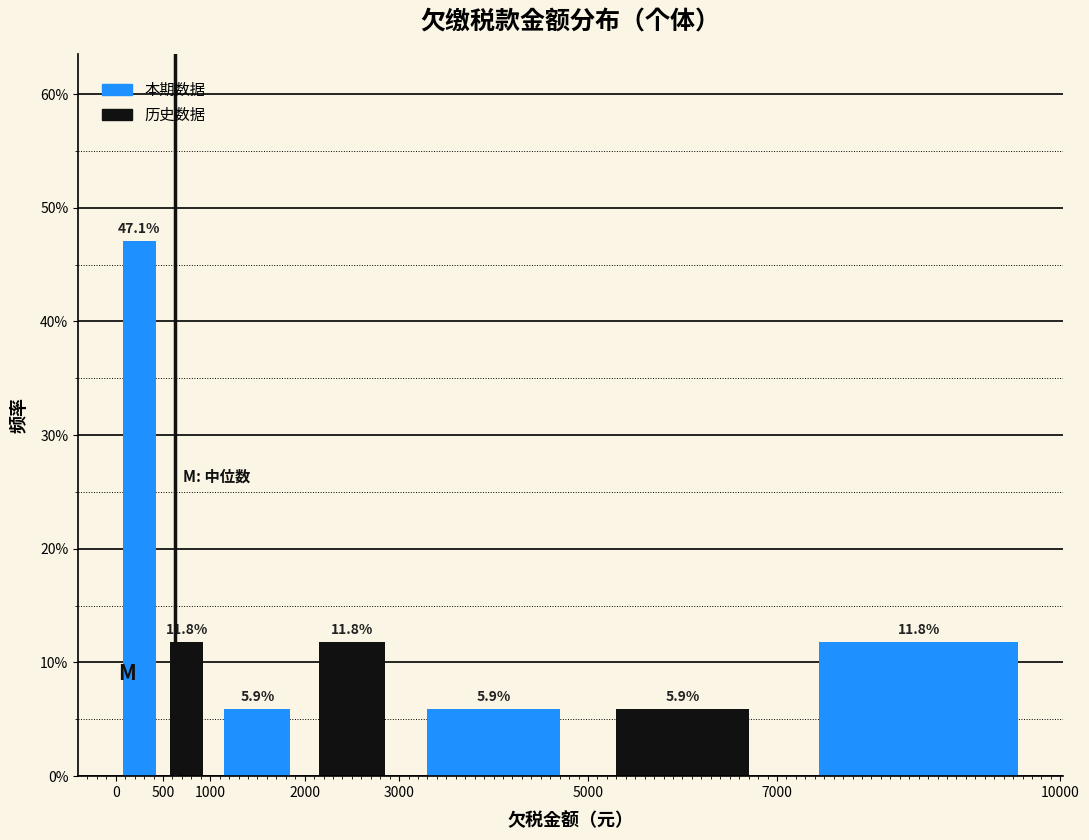

Reading left to right, transcribe this chart: for each bar, give the range it covers on the x-axis and its height.

0 to 500: 47.1
500 to 1000: 11.8
1000 to 2000: 5.9
2000 to 3000: 11.8
3000 to 5000: 5.9
5000 to 7000: 5.9
7000 to 10000: 11.8